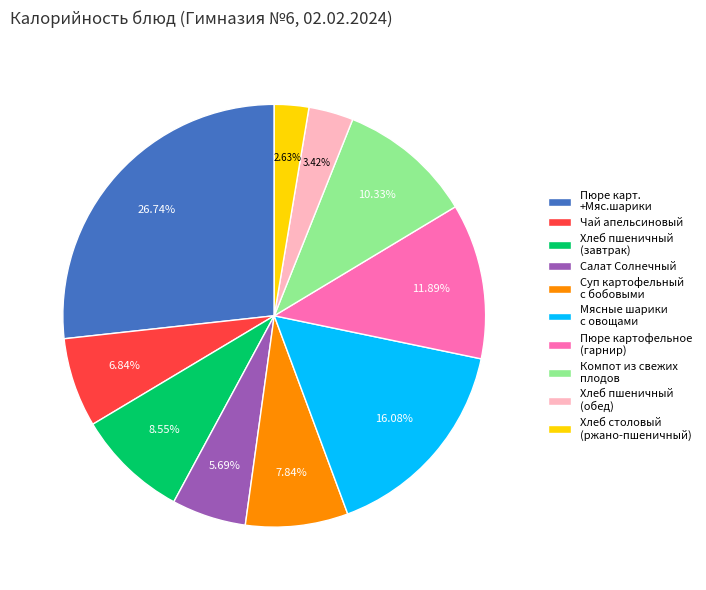

Which slice is the largest?

Пюре карт. +Мяс.шарики